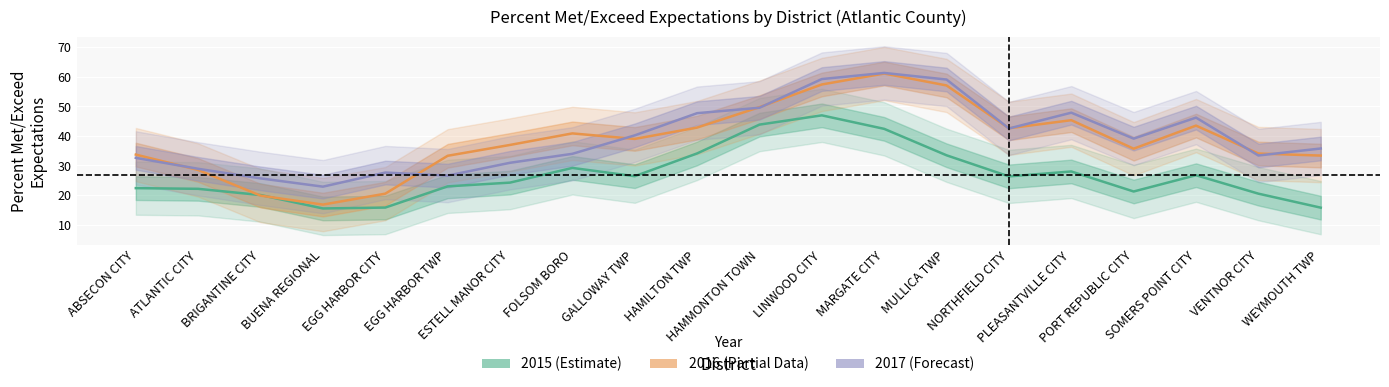

Rank the series at GALLOWAY TWP from highest to lowest value.

2017 (Forecast), 2016 (Partial Data), 2015 (Estimate)